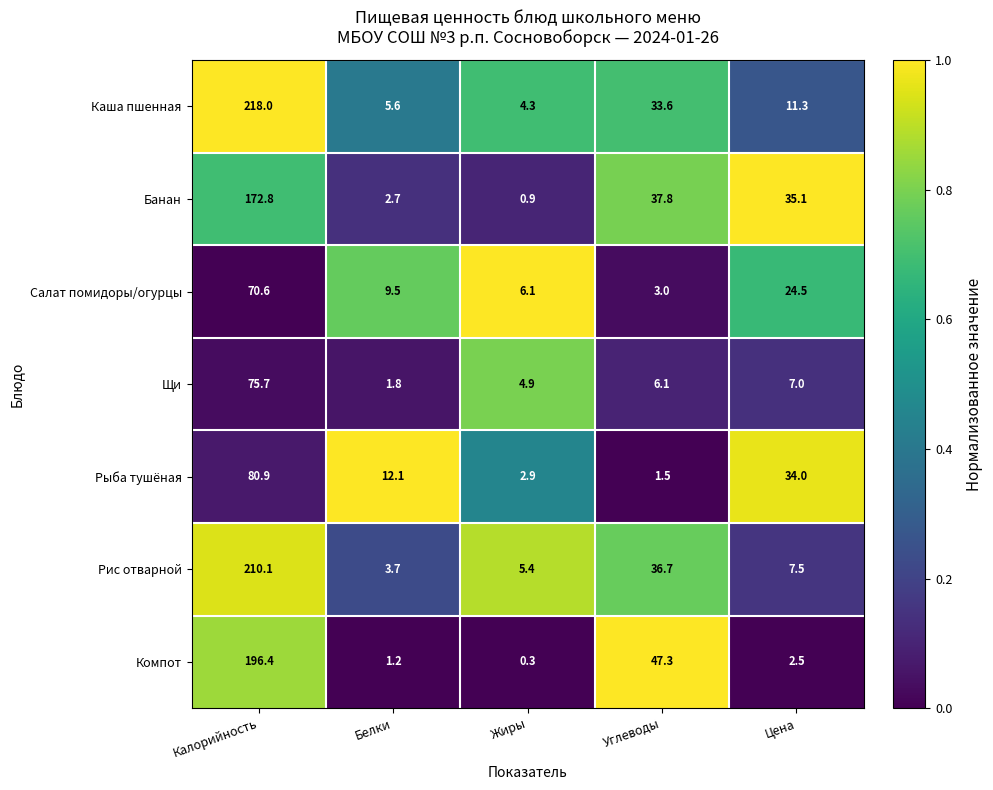

Which category has the lowest value in the Банан series?

Жиры